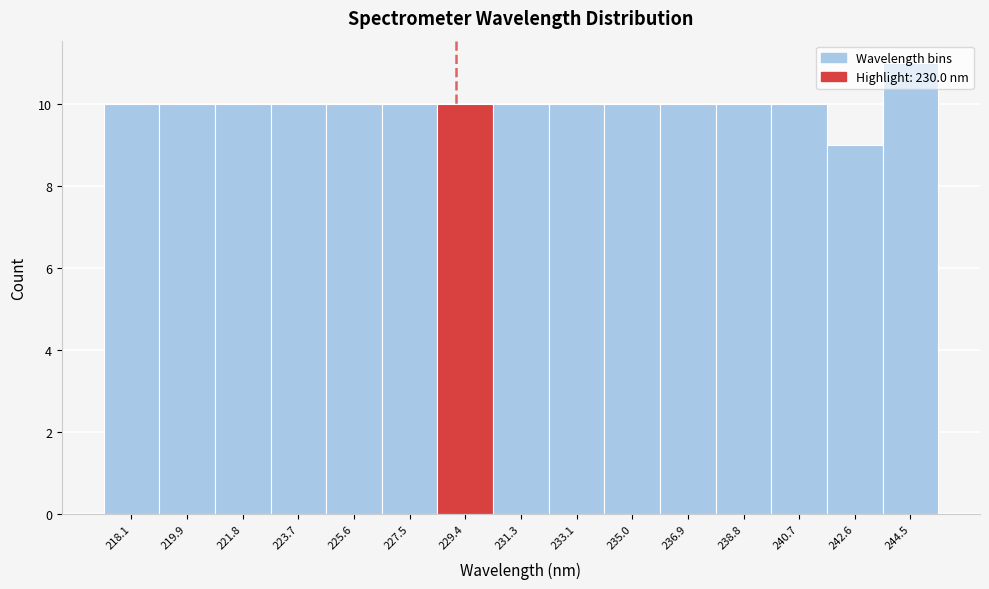

What is the ratio of the value at 223.7 to the value at 240.7?

1.0